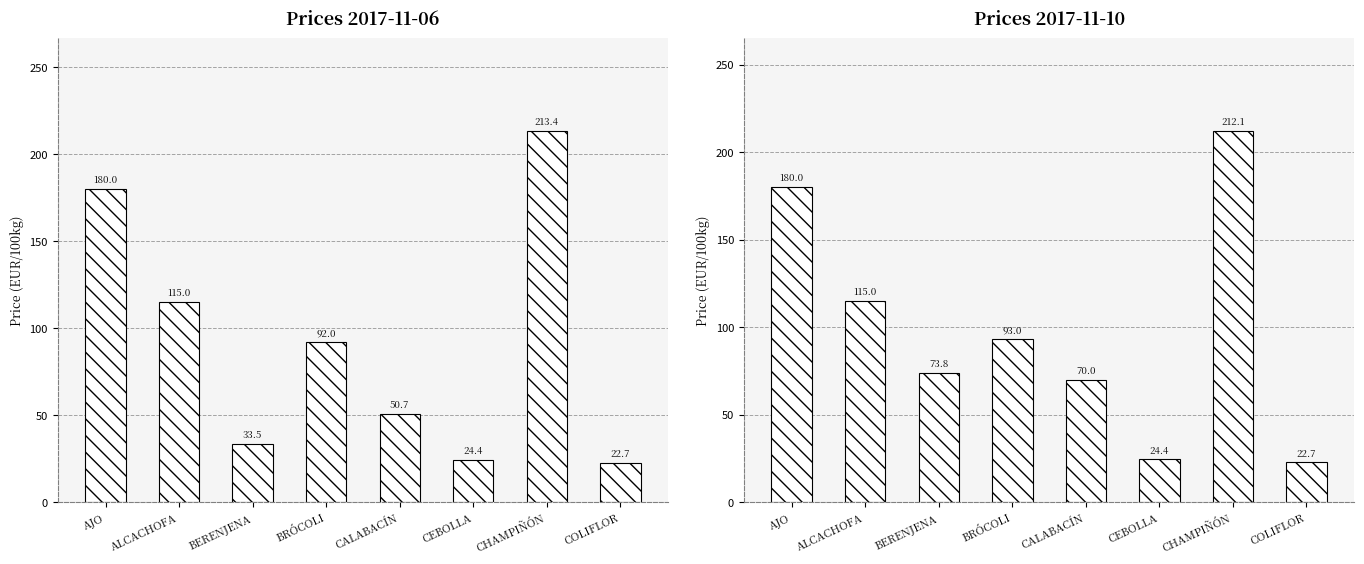

Count the number of categories in the chart.

8